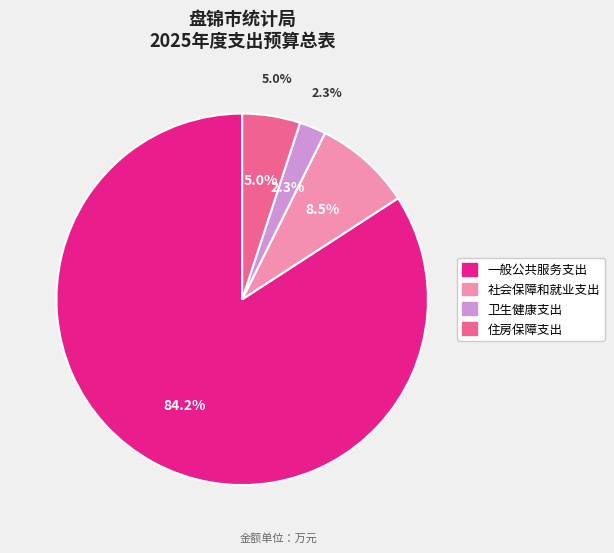

True or false: 住房保障支出 accounts for 5% of the total.

True